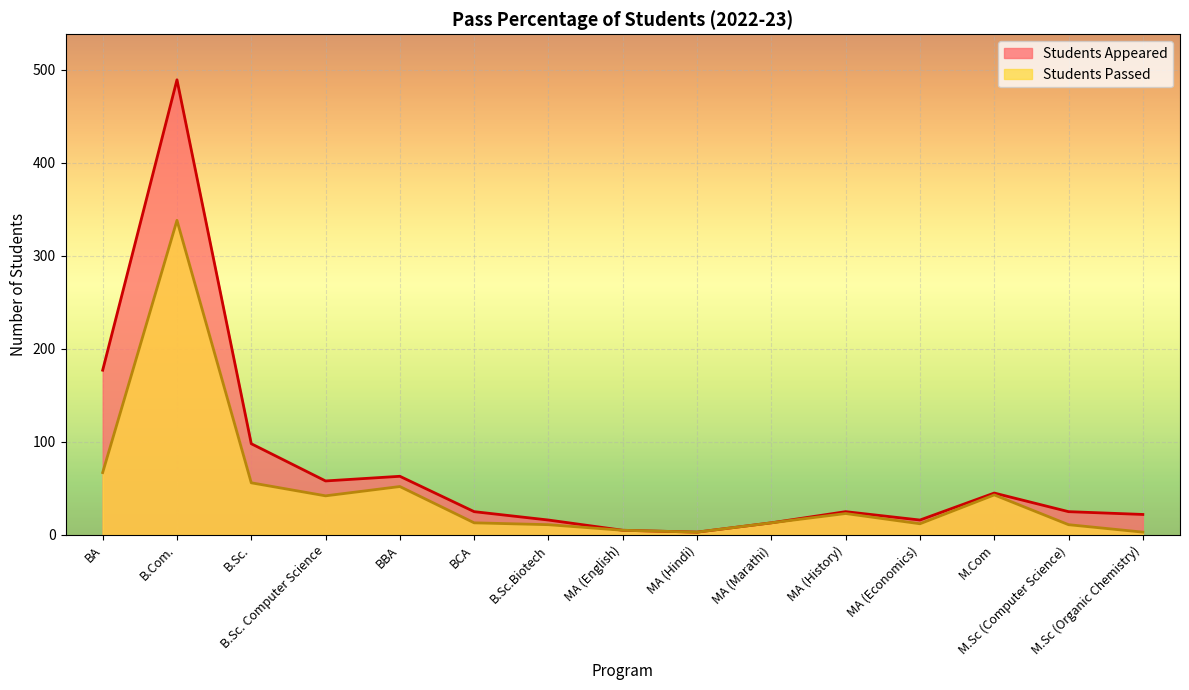

The value of Students Passed at BBA is 52. True or false?

True